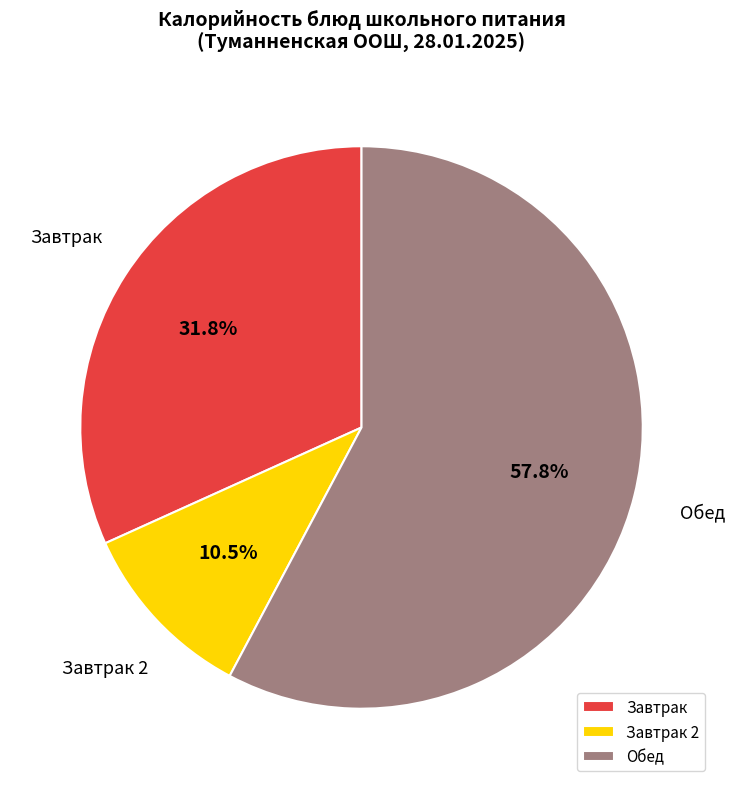

Is there a majority slice in this chart?

Yes